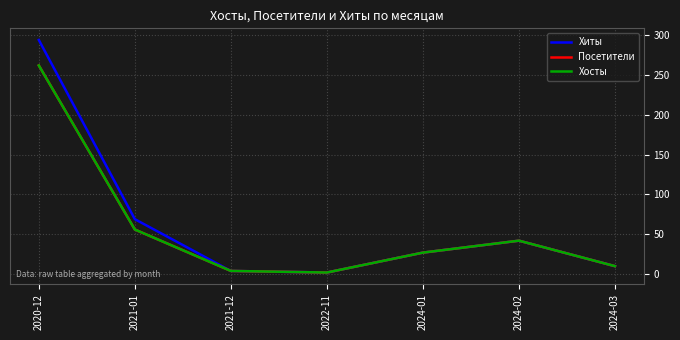

Does the chart have visible grid lines?

Yes